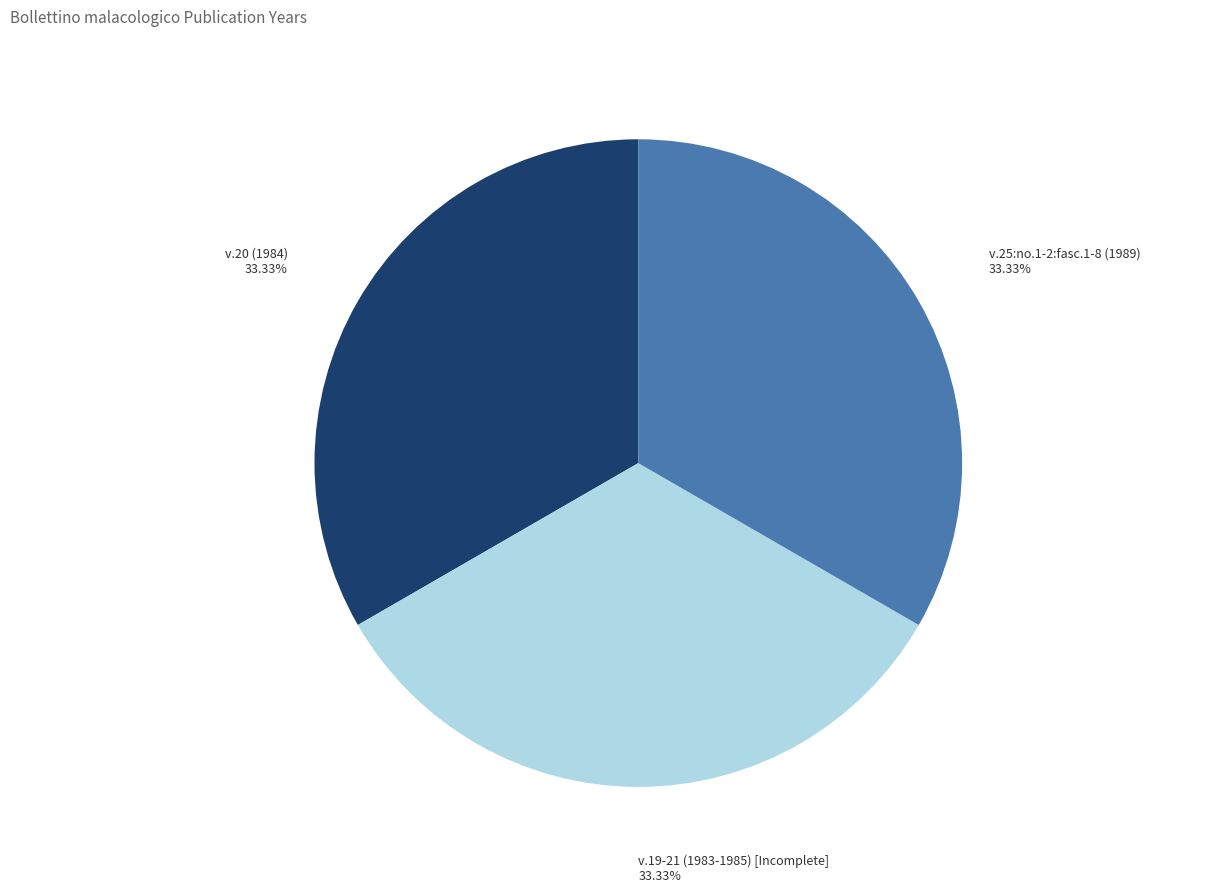

Is there any slice that represents more than half of the pie?

No